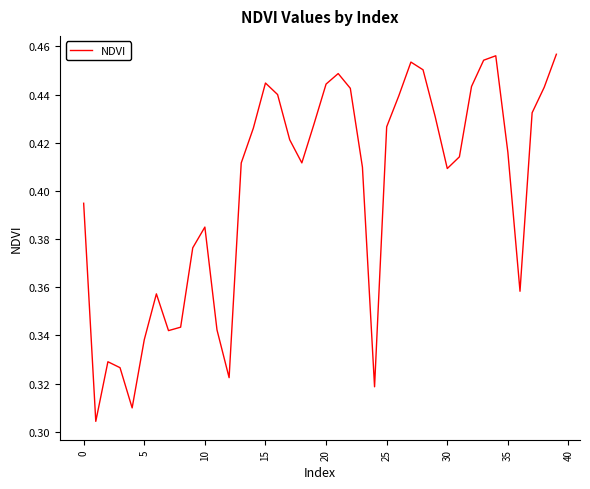

What is the label of the 21st point from the left?

20